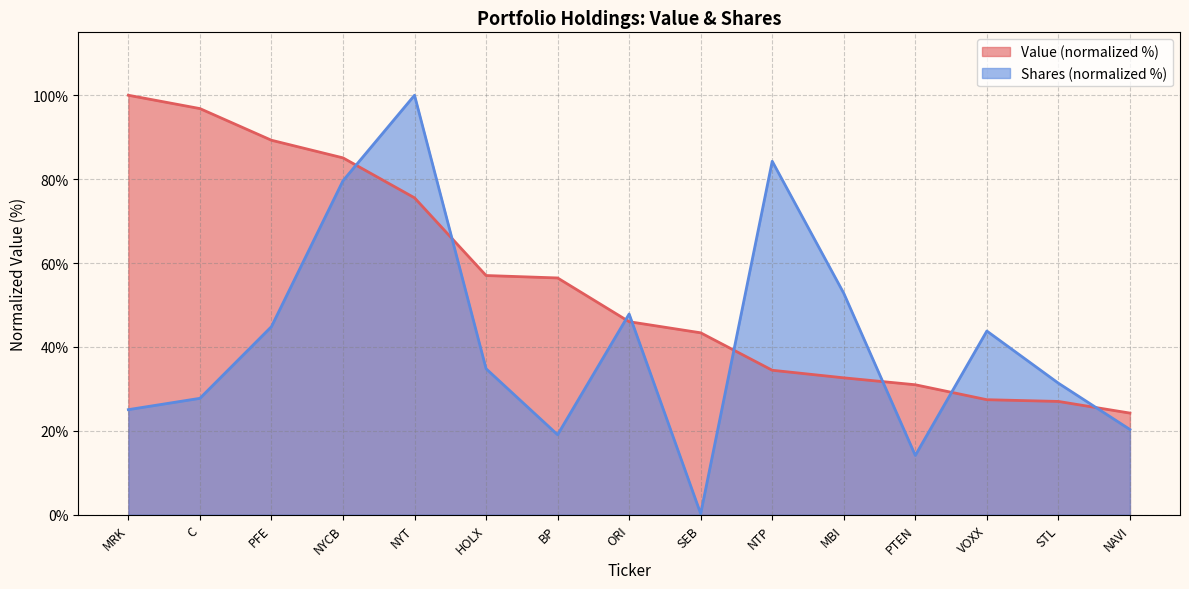

Which series has the largest total across all categories?

Value